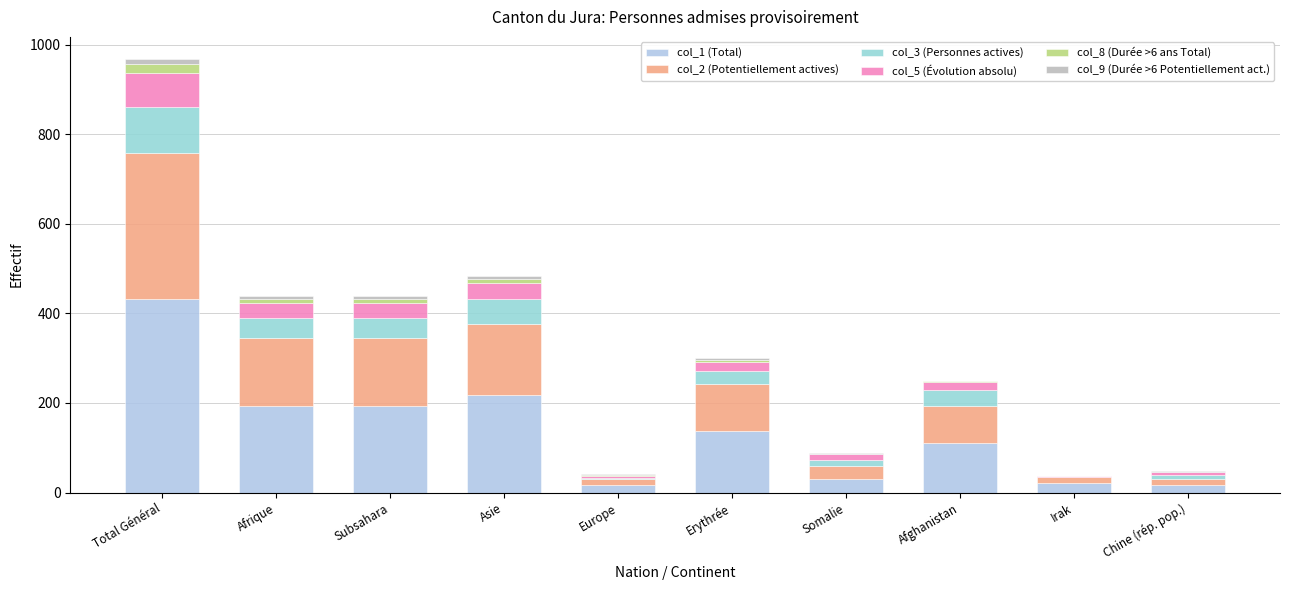

How many distinct data groups are displayed?

6